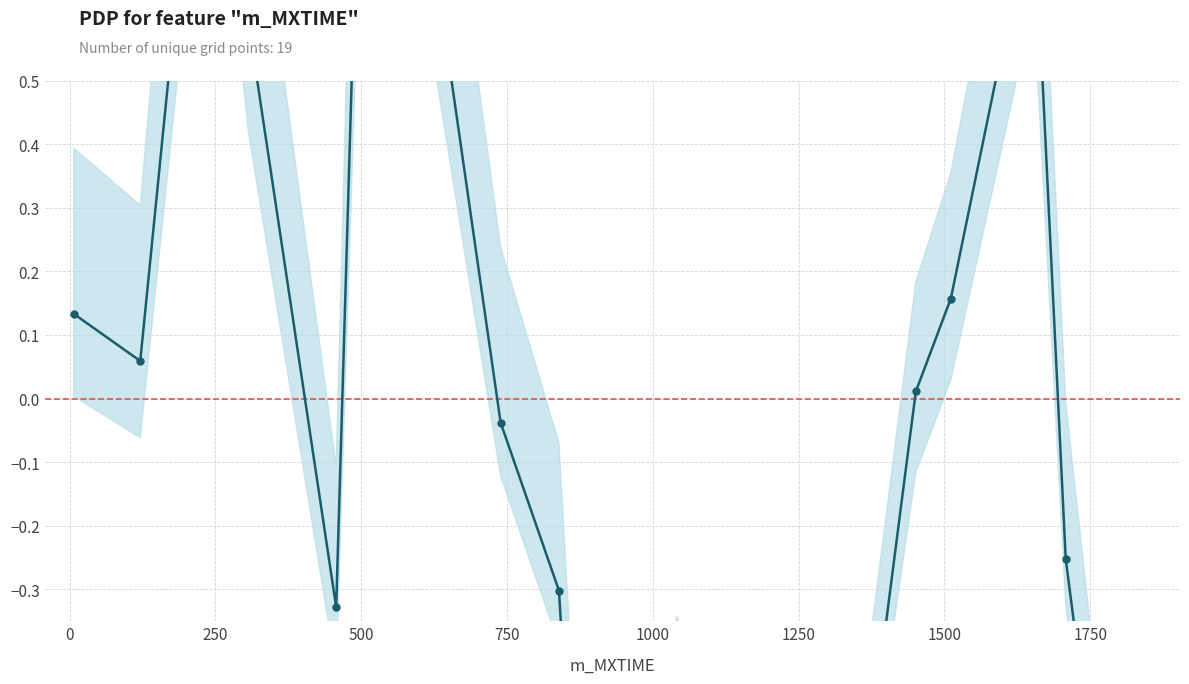

True or false: there are more than 2 points higher than both neighbors.

True